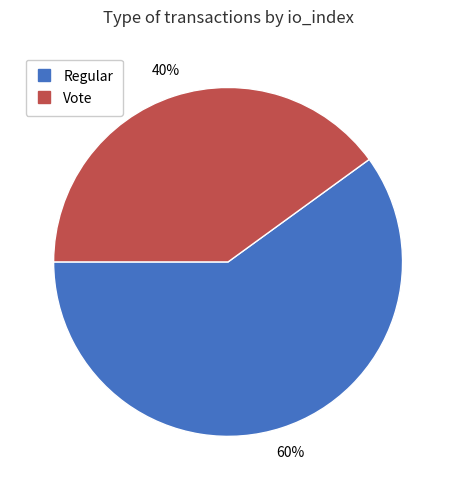

Which has a higher value, Vote or Regular?

Regular